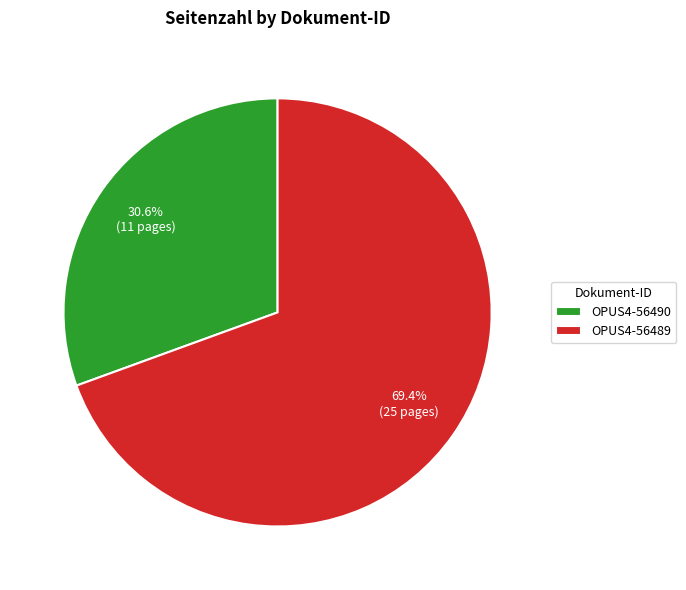

Combined, what portion of the pie is OPUS4-56490 and OPUS4-56489?

100.0%